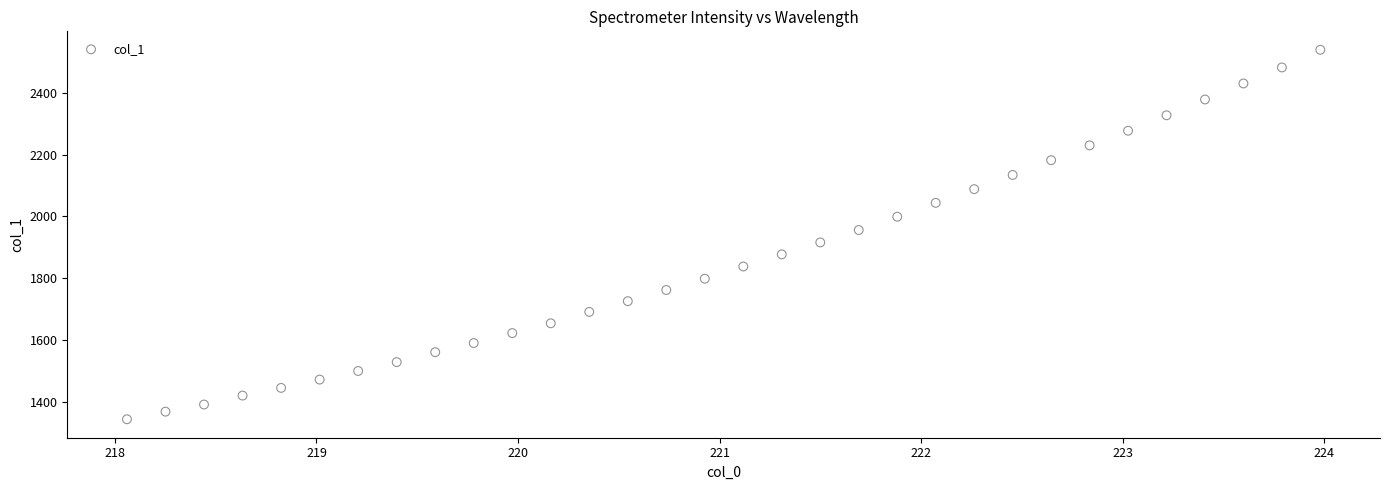

What is the range of Y values (max minus min)?

1196.7